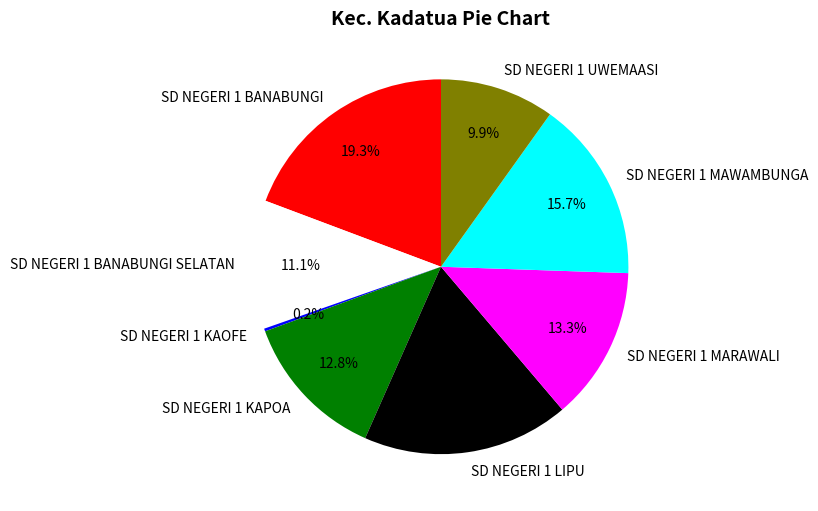

Which category has the biggest portion of the pie?

SD NEGERI 1 BANABUNGI